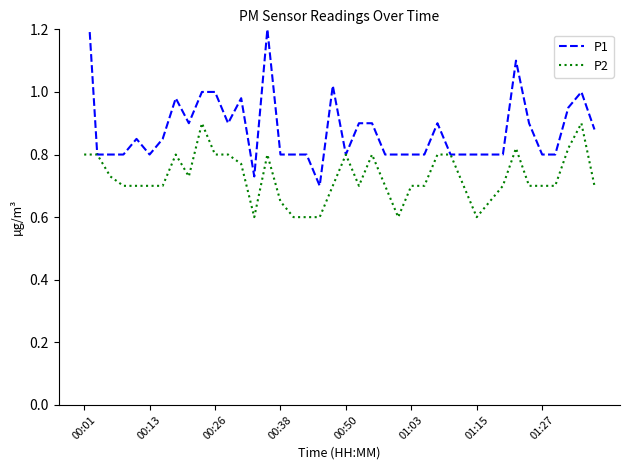

True or false: P2 has a value of 1.2 at 34.

False